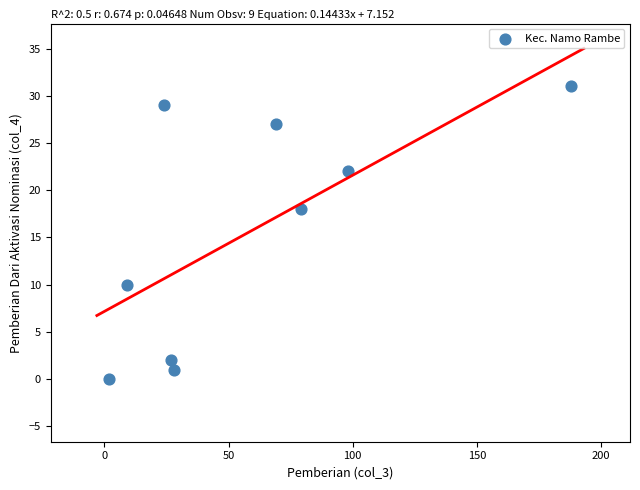

What Y value in the scatter plot is closest to 15?

18